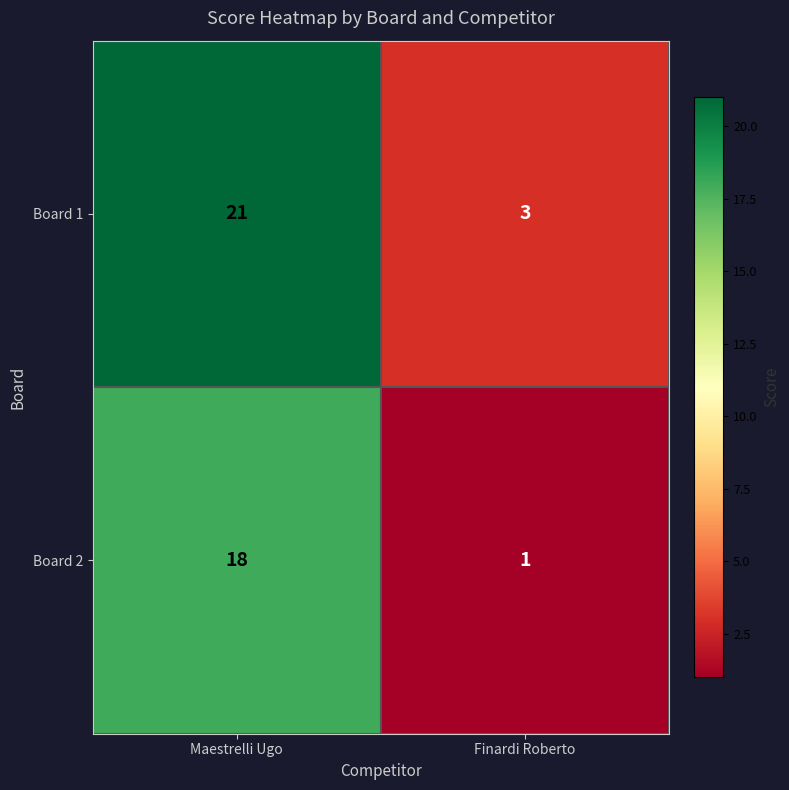

Reading left to right, list all the values displayed in this chart.

Board 1: 21	3
Board 2: 18	1